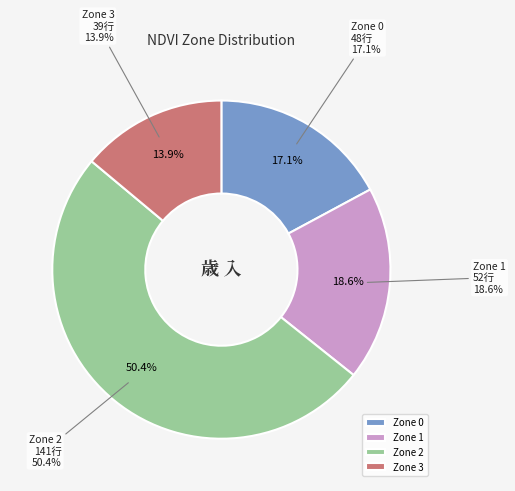

Which has a higher value, Zone 0 or Zone 1?

Zone 1